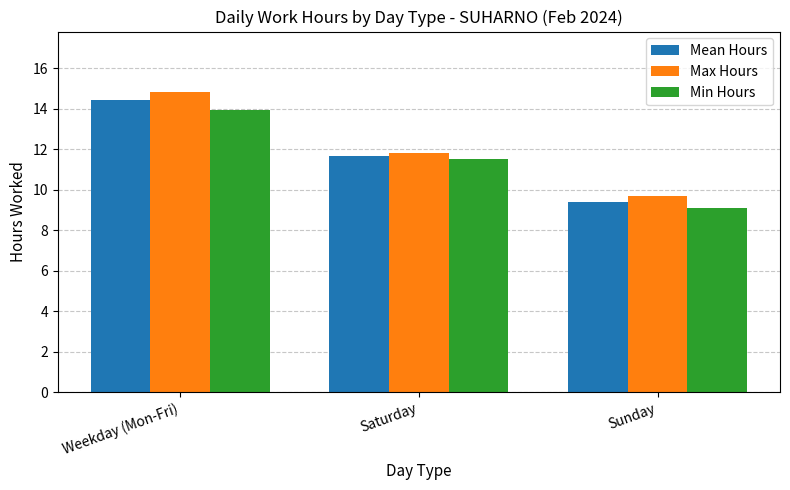

What is the label of the 1st bar from the right?

Sunday